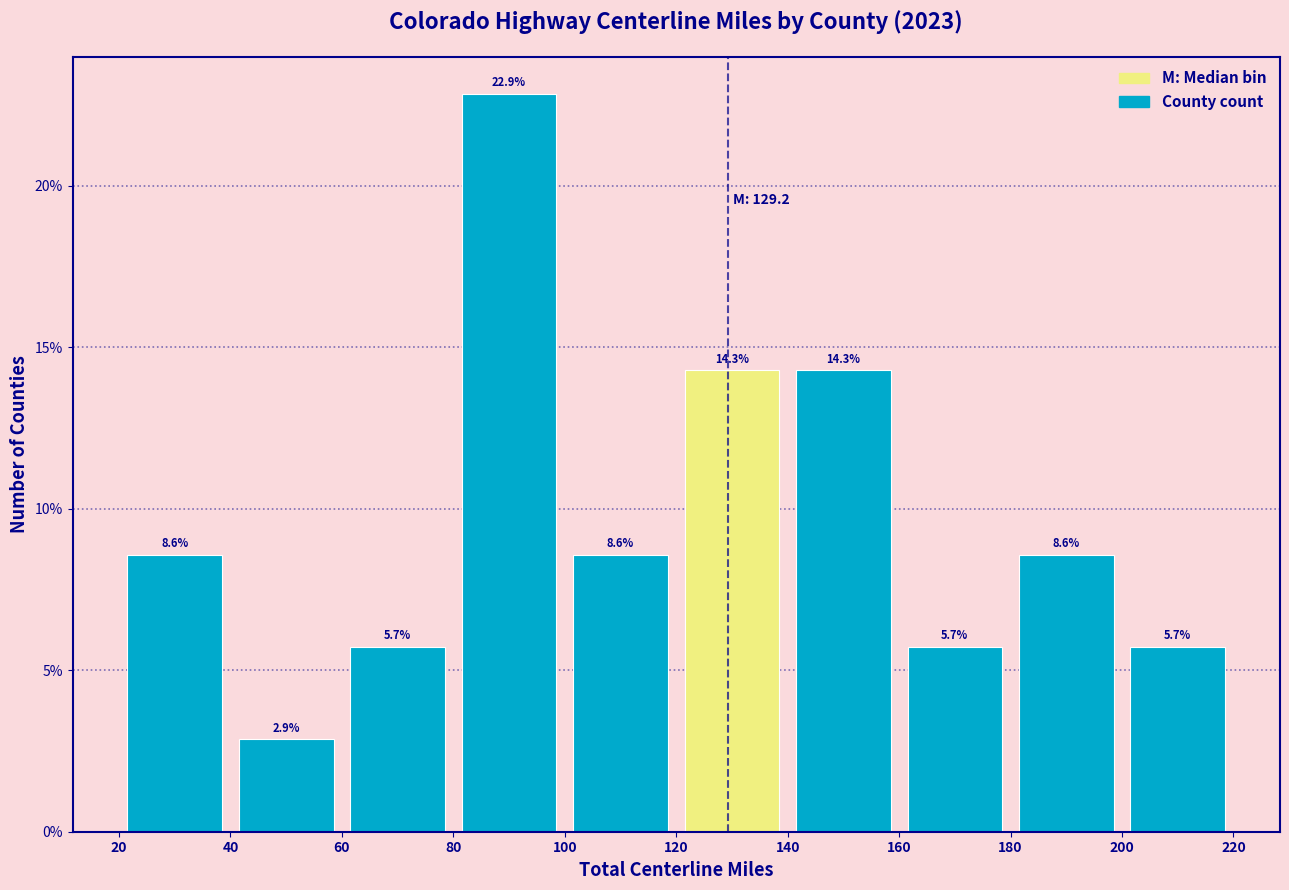

Reading left to right, list every bar in this chart as the range it spans on the x-axis followed by its height.

20 to 40: 8.6
40 to 60: 2.9
60 to 80: 5.7
80 to 100: 22.9
100 to 120: 8.6
120 to 140: 14.3
140 to 160: 14.3
160 to 180: 5.7
180 to 200: 8.6
200 to 220: 5.7